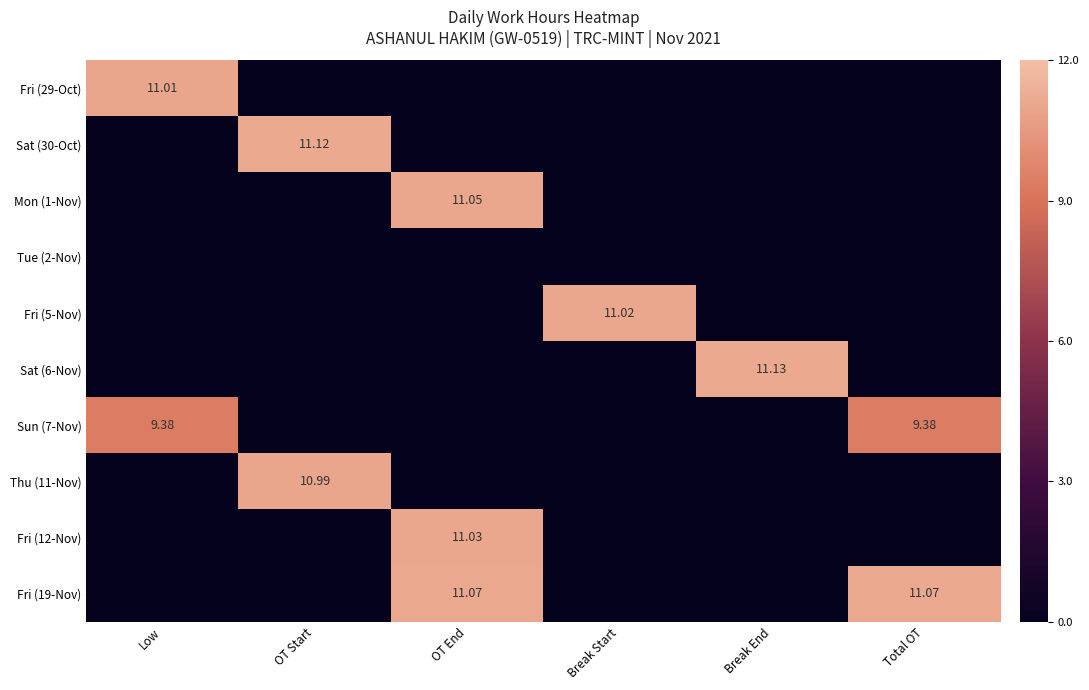

How many distinct data groups are displayed?

10